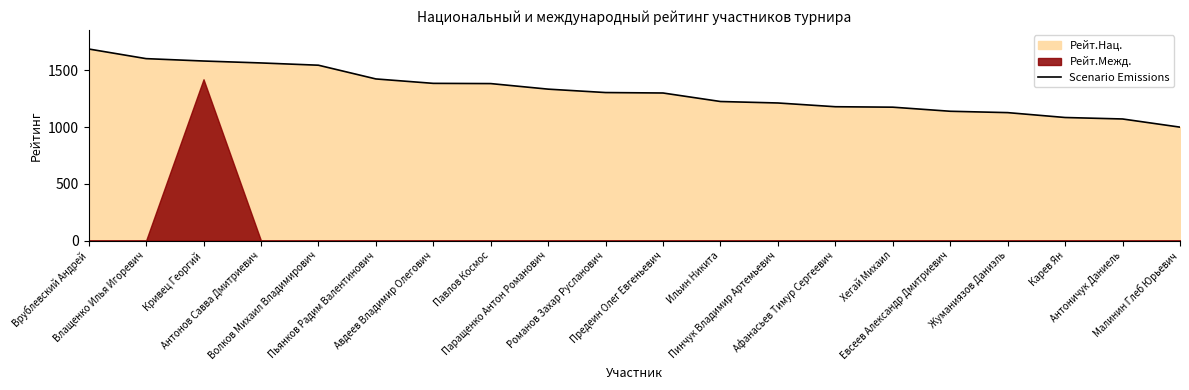

What is the change in value from Афанасьев Тимур Сергеевич to Евсеев Александр Дмитриевич?

-40